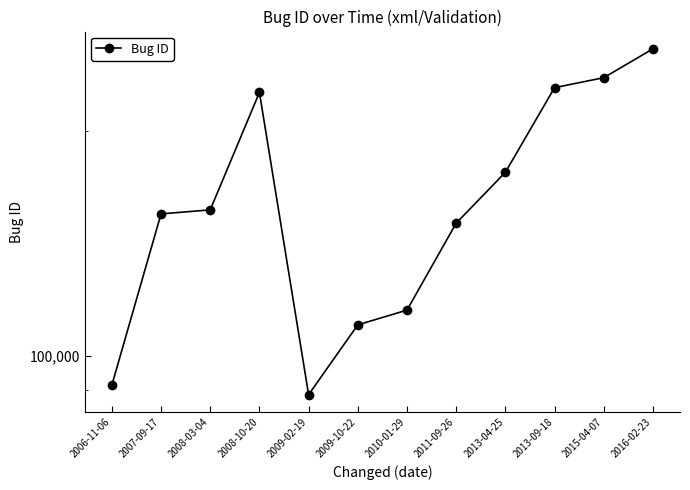

How many lines are shown in the chart?

1